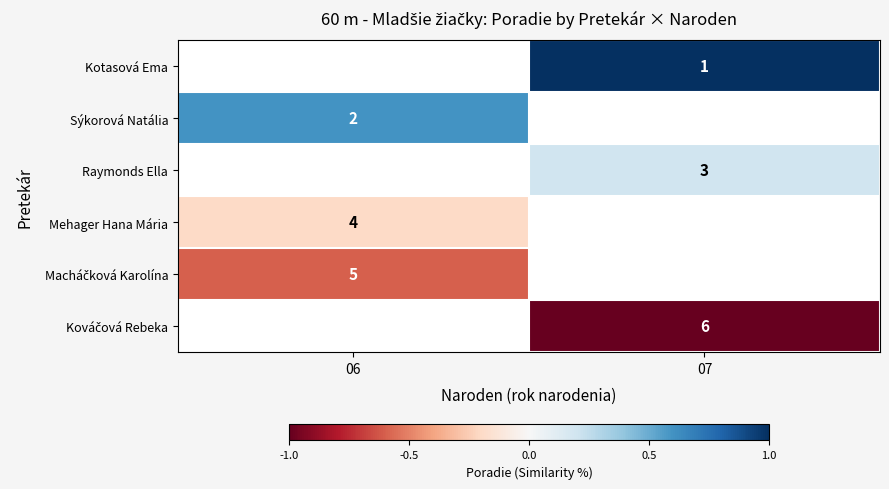

The Mehager Hana Mária series shows 1 at 06. True or false?

False